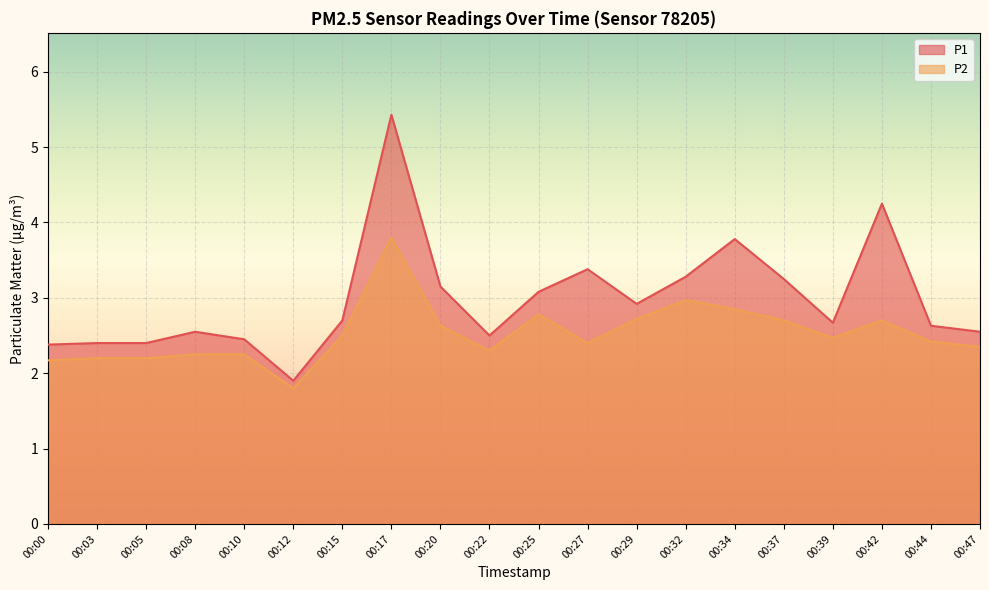

In P2, how many points are higher than both neighbors (excluding endpoints)?

4